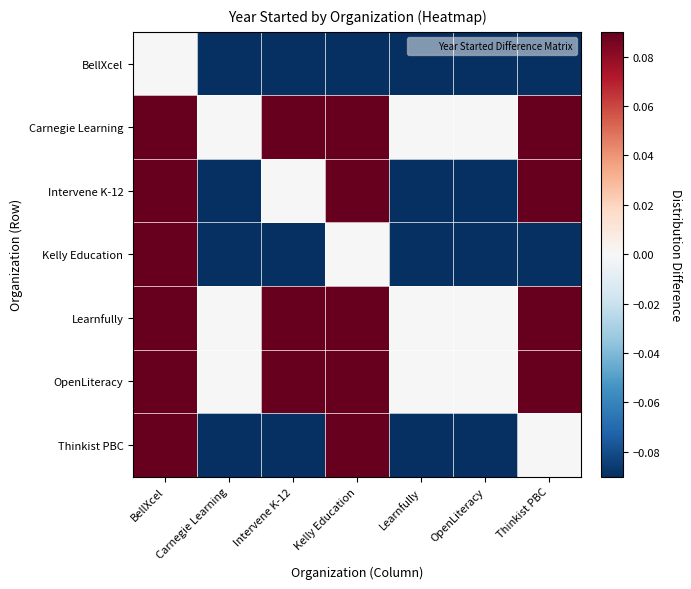

Reading right to left, transcribe all the data shown in this chart.

BellXcel: Thinkist PBC=-0.5	OpenLiteracy=-1.0	Learnfully=-1.0	Kelly Education=-0.3	Intervene K-12=-0.9	Carnegie Learning=-1.0	BellXcel=0.0
Carnegie Learning: Thinkist PBC=0.5	OpenLiteracy=0.0	Learnfully=0.0	Kelly Education=0.7	Intervene K-12=0.1	Carnegie Learning=0.0	BellXcel=1.0
Intervene K-12: Thinkist PBC=0.4	OpenLiteracy=-0.1	Learnfully=-0.1	Kelly Education=0.6	Intervene K-12=0.0	Carnegie Learning=-0.1	BellXcel=0.9
Kelly Education: Thinkist PBC=-0.2	OpenLiteracy=-0.7	Learnfully=-0.7	Kelly Education=0.0	Intervene K-12=-0.6	Carnegie Learning=-0.7	BellXcel=0.3
Learnfully: Thinkist PBC=0.5	OpenLiteracy=0.0	Learnfully=0.0	Kelly Education=0.7	Intervene K-12=0.1	Carnegie Learning=0.0	BellXcel=1.0
OpenLiteracy: Thinkist PBC=0.5	OpenLiteracy=0.0	Learnfully=0.0	Kelly Education=0.7	Intervene K-12=0.1	Carnegie Learning=0.0	BellXcel=1.0
Thinkist PBC: Thinkist PBC=0.0	OpenLiteracy=-0.5	Learnfully=-0.5	Kelly Education=0.2	Intervene K-12=-0.4	Carnegie Learning=-0.5	BellXcel=0.5